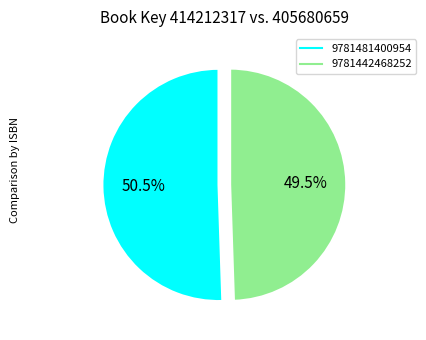

Do 9781442468252 and 9781481400954 together represent more than half of the pie?

Yes